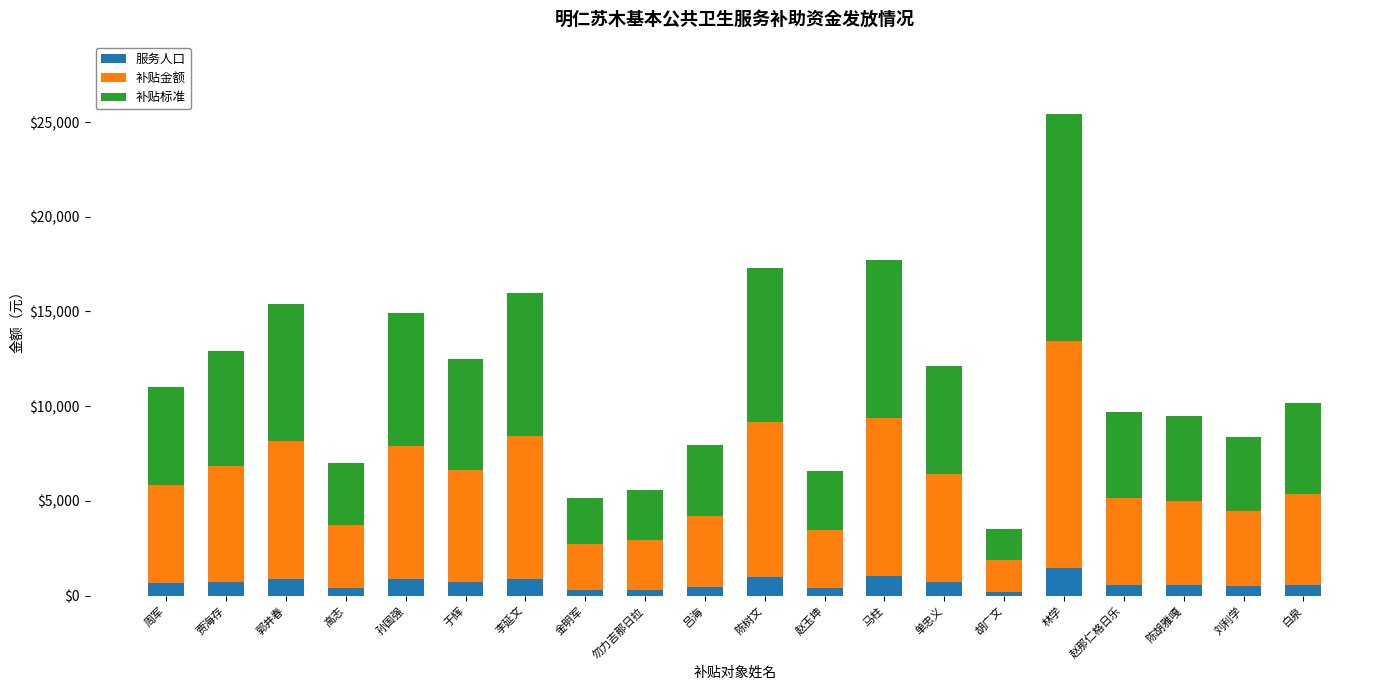

Is it true that 服务人口 equals 1477 at 林学?

True